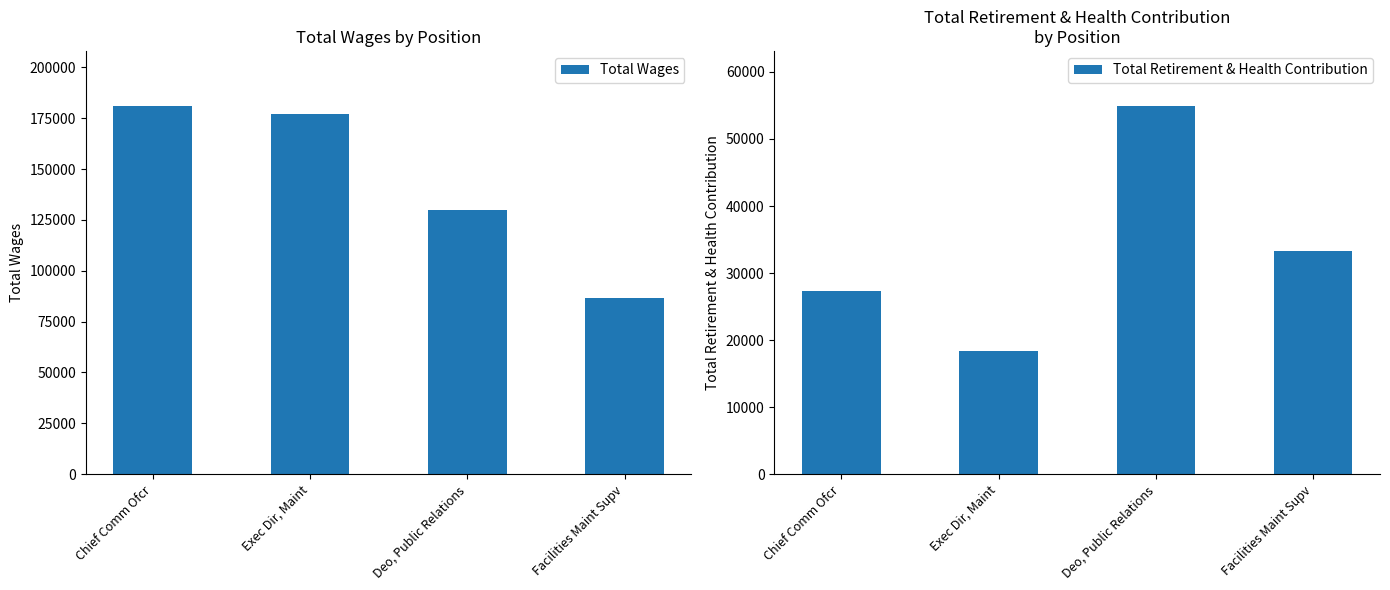

Which label corresponds to the largest value in the chart?

Chief Comm Ofcr